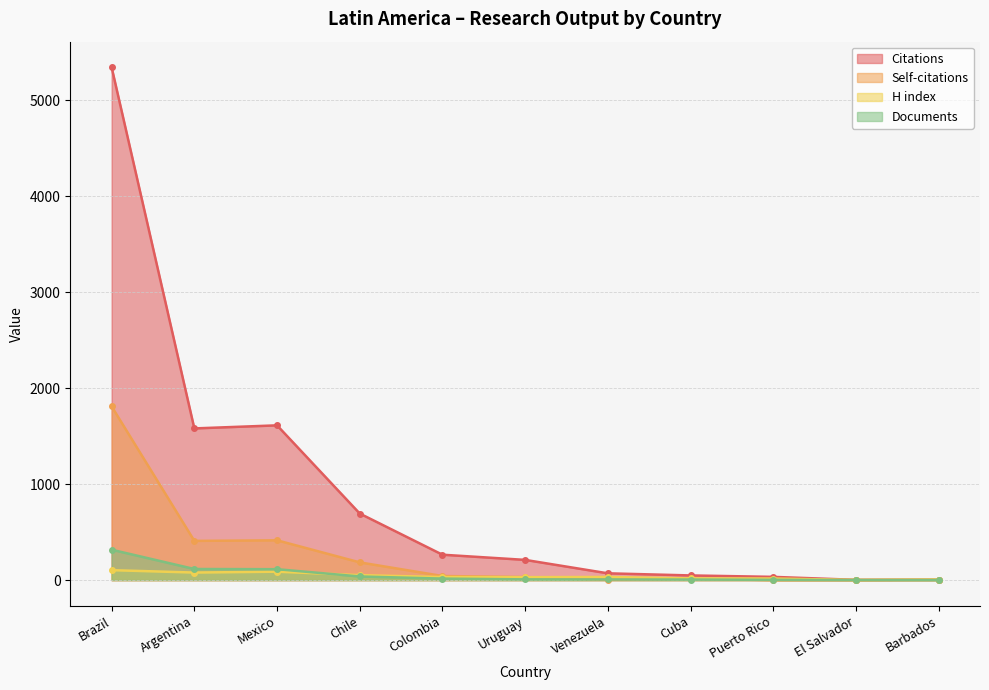

Count the number of categories in the chart.

11